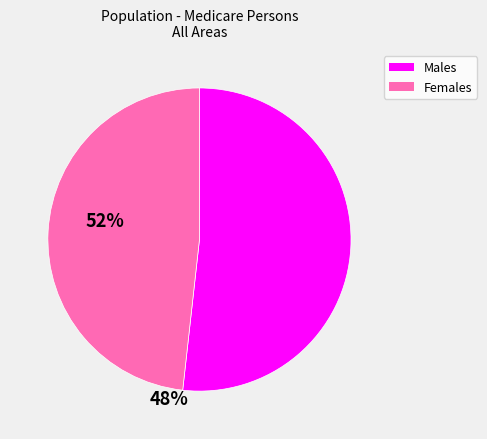

Is there a majority slice in this chart?

Yes